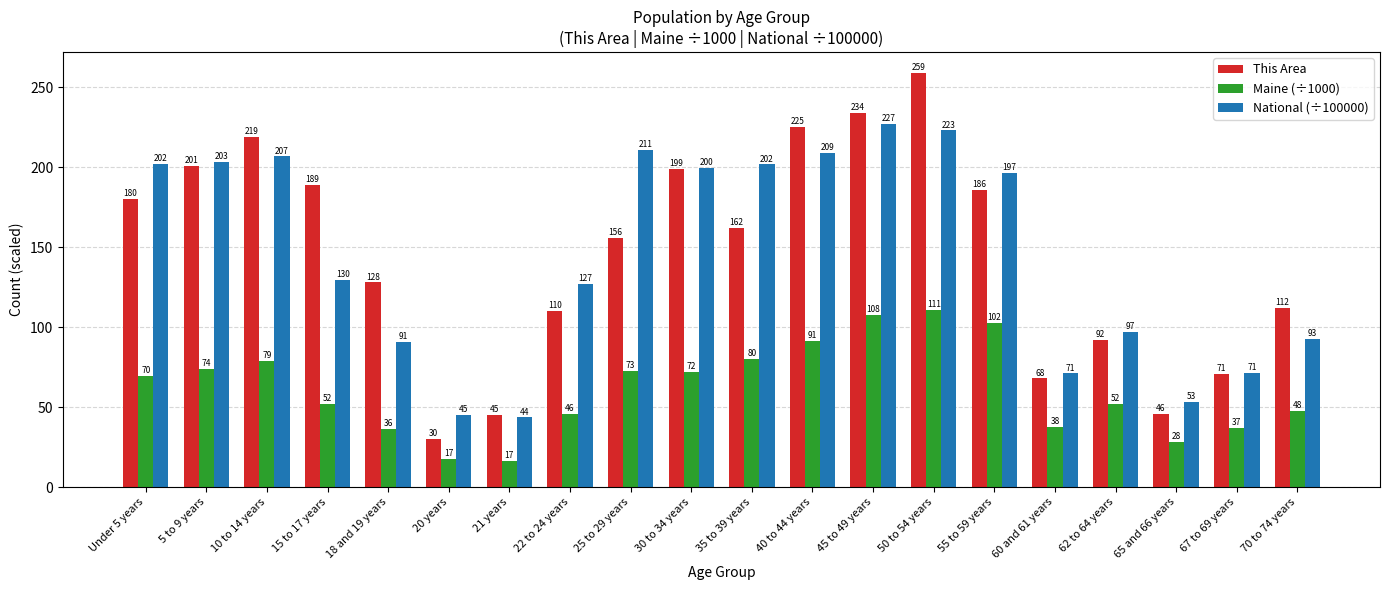

What are all the series names shown in the legend?

This Area, Maine (÷1000), National (÷100000)